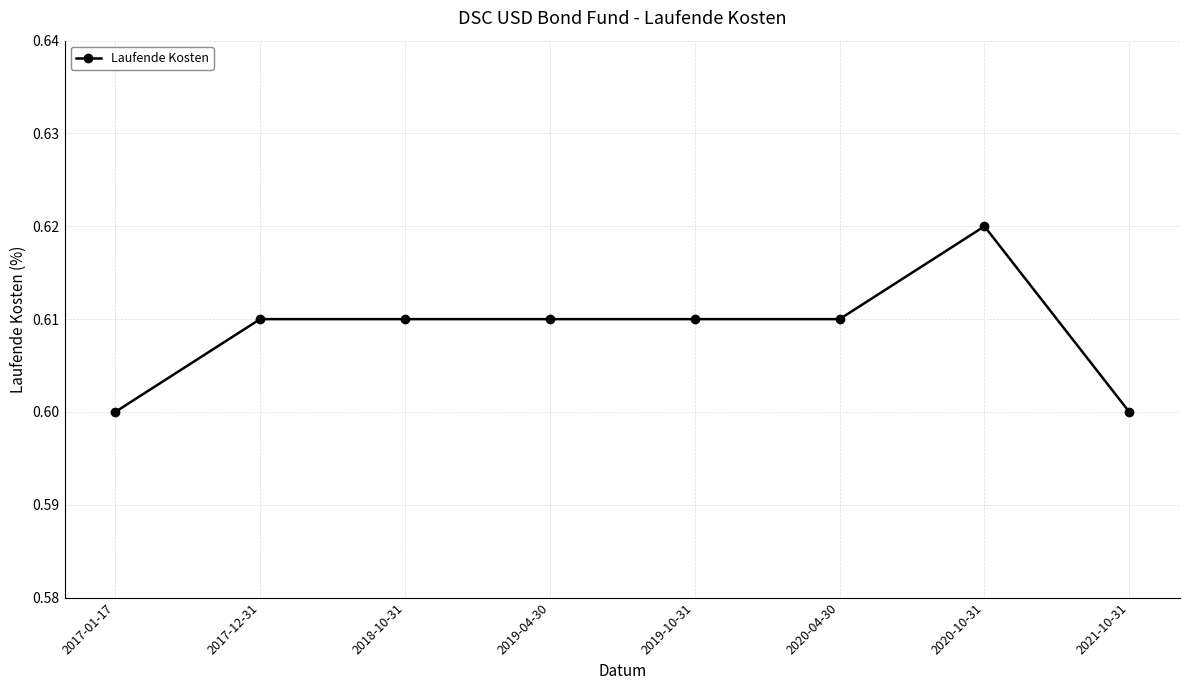

How many lines are shown in the chart?

1